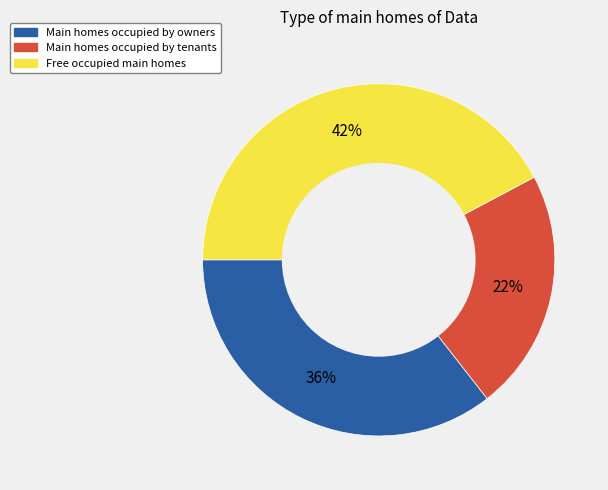

To the nearest percent, what is the difference between the largest and smallest slice percentages?

20%